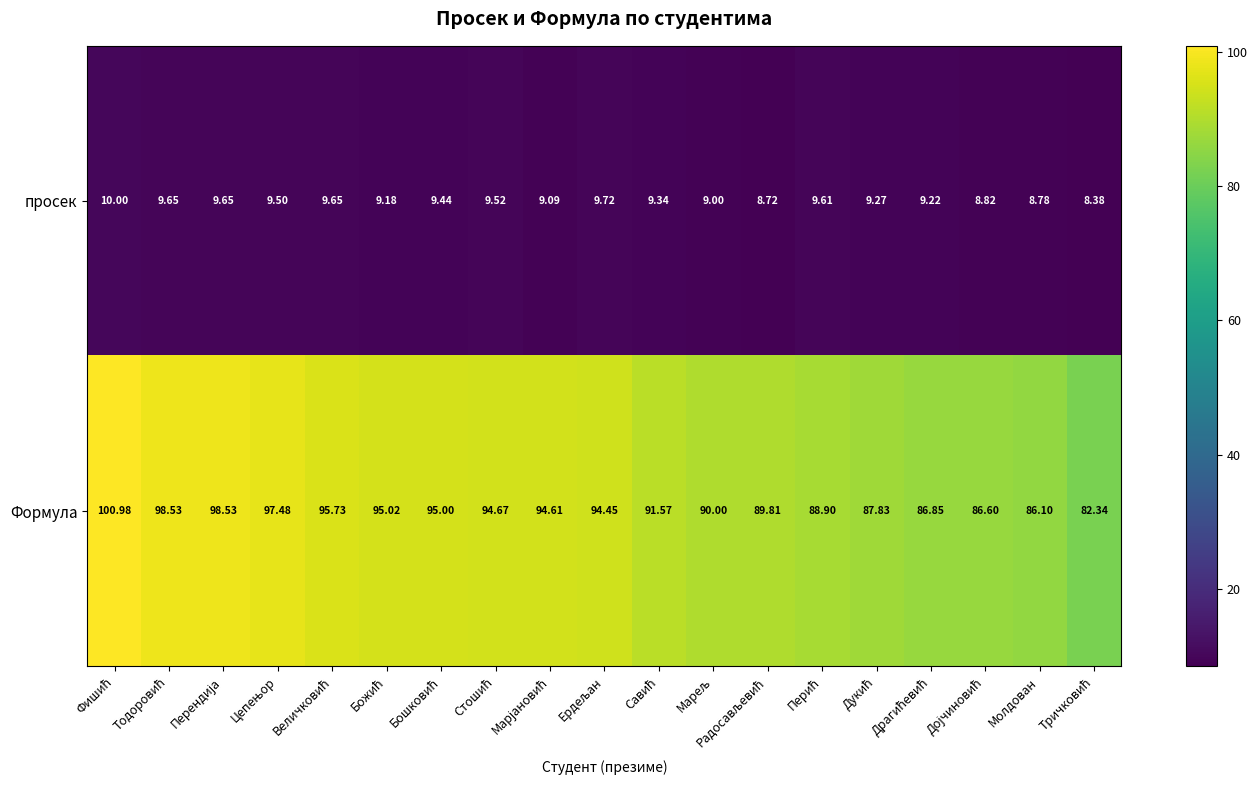

Which series has the widest spread of values?

Формула